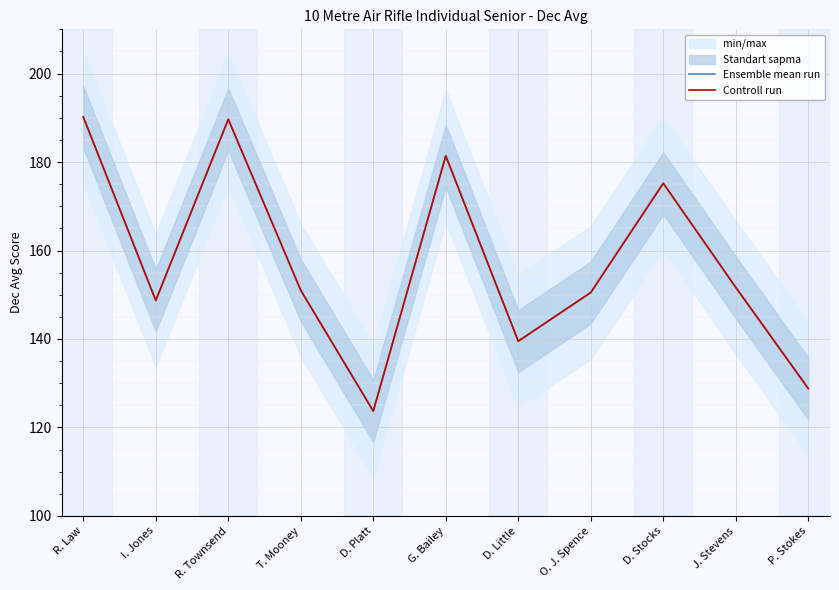

What is the label of the 1st point from the right?

P. Stokes